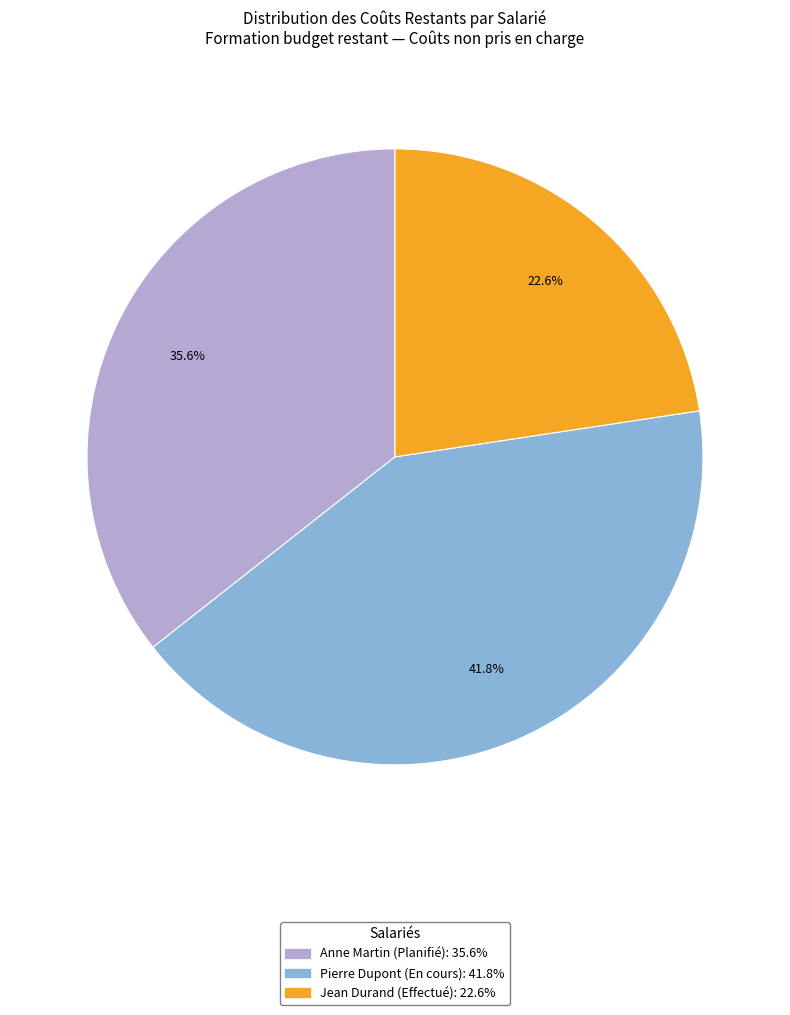

Rank the categories by value from highest to lowest.

Pierre Dupont (En cours), Anne Martin (Planifié), Jean Durand (Effectué)